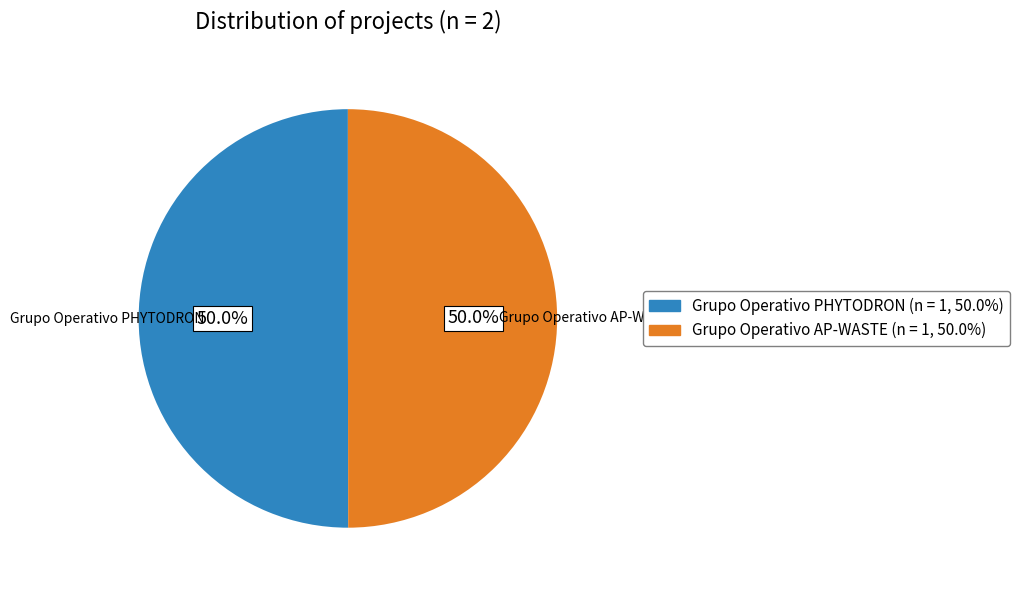

Approximately how many times larger is the value at Grupo Operativo PHYTODRON compared to Grupo Operativo AP-WASTE?

1.0